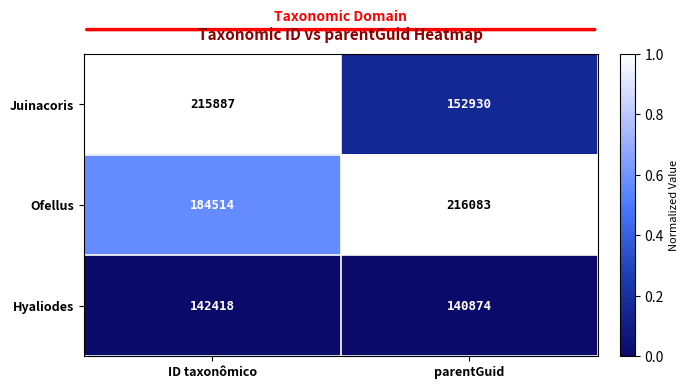

Rank the series at ID taxonômico from highest to lowest value.

Juinacoris, Ofellus, Hyaliodes